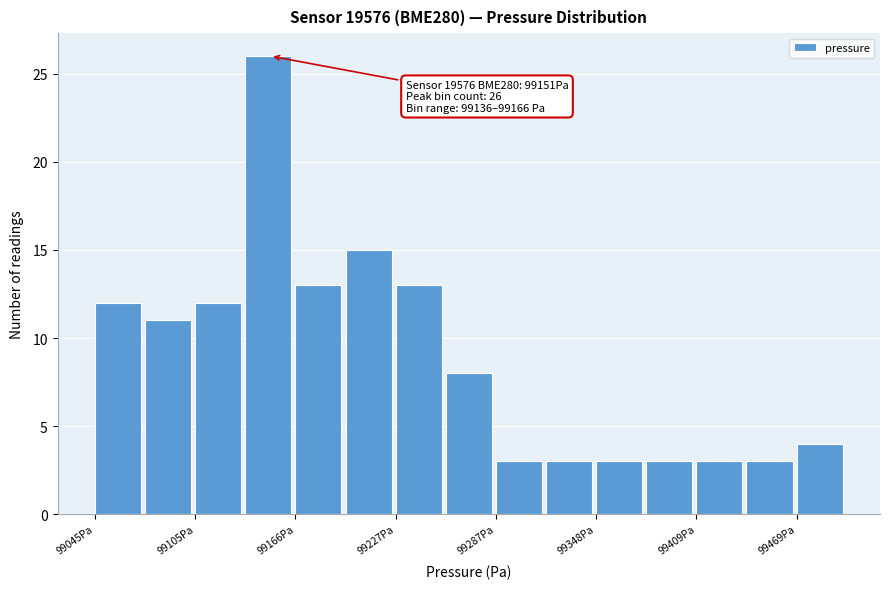

Read against the x-axis, roughly where is the centre of the tallest bar?

99150